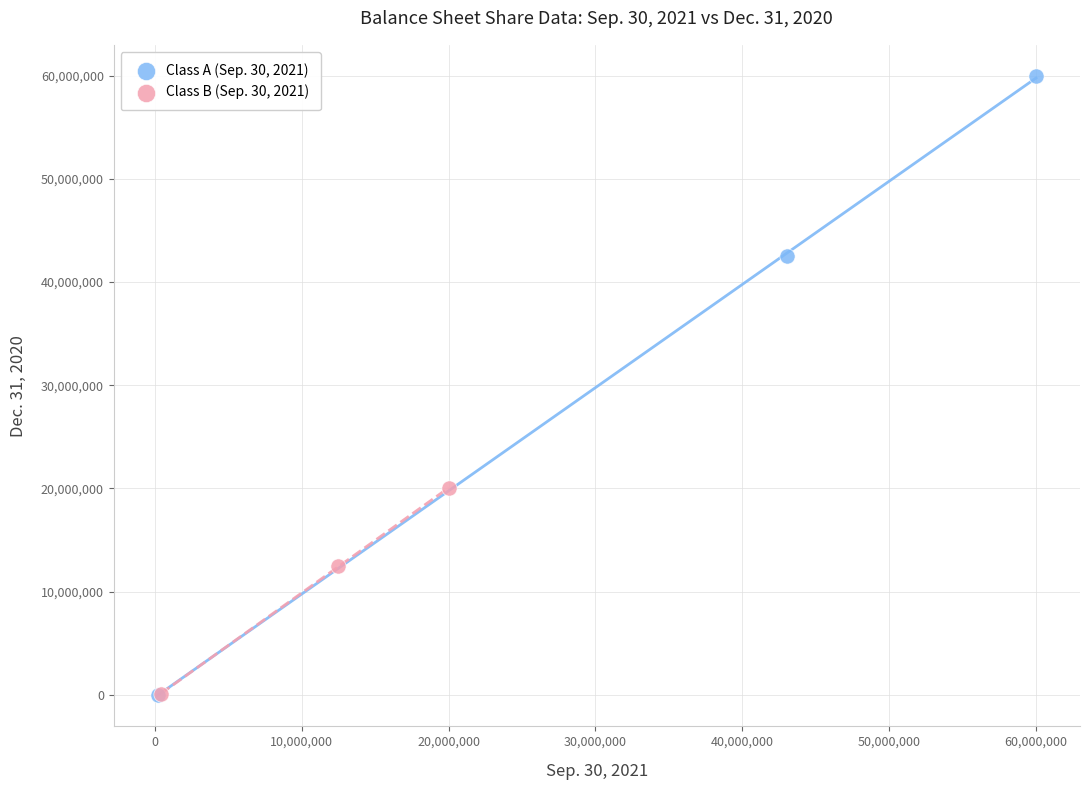

Which series reaches the maximum Y coordinate?

Class A (Sep. 30, 2021)